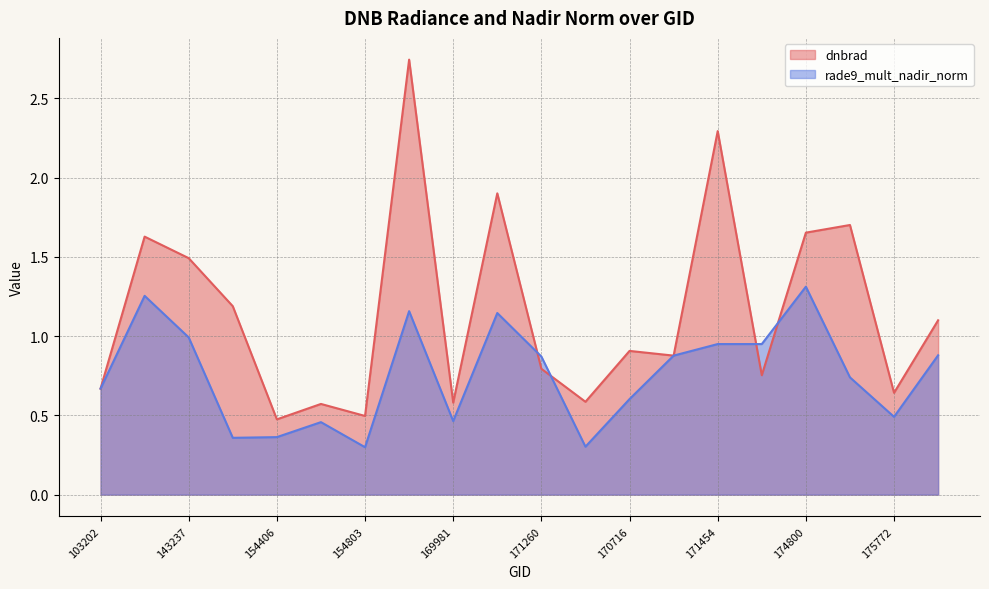

How many lines are shown in the chart?

2